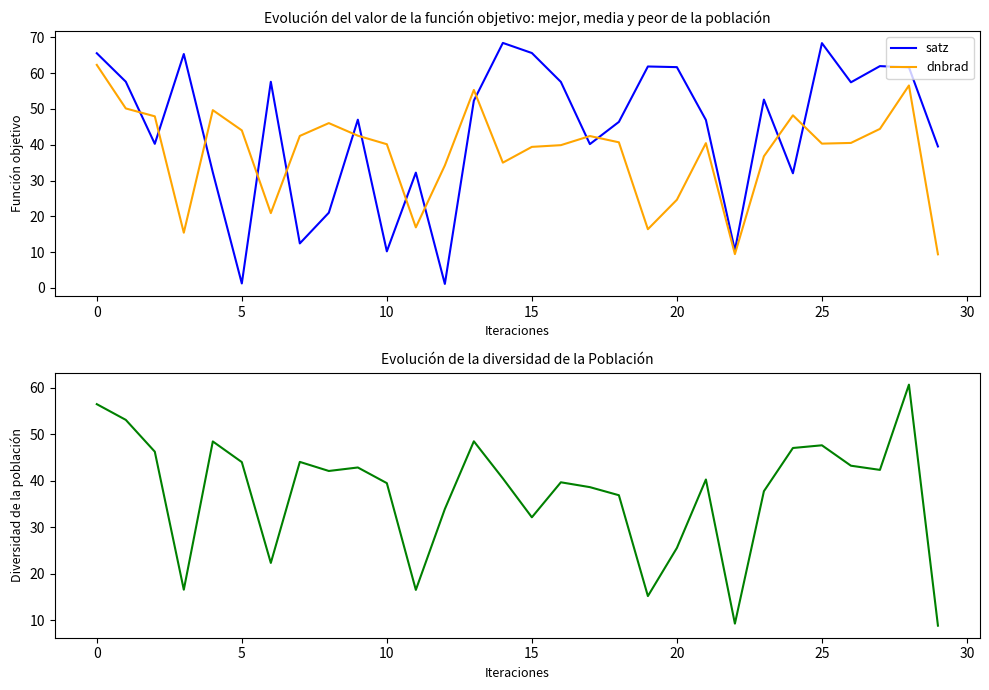

How many categories are shown in the chart?

30